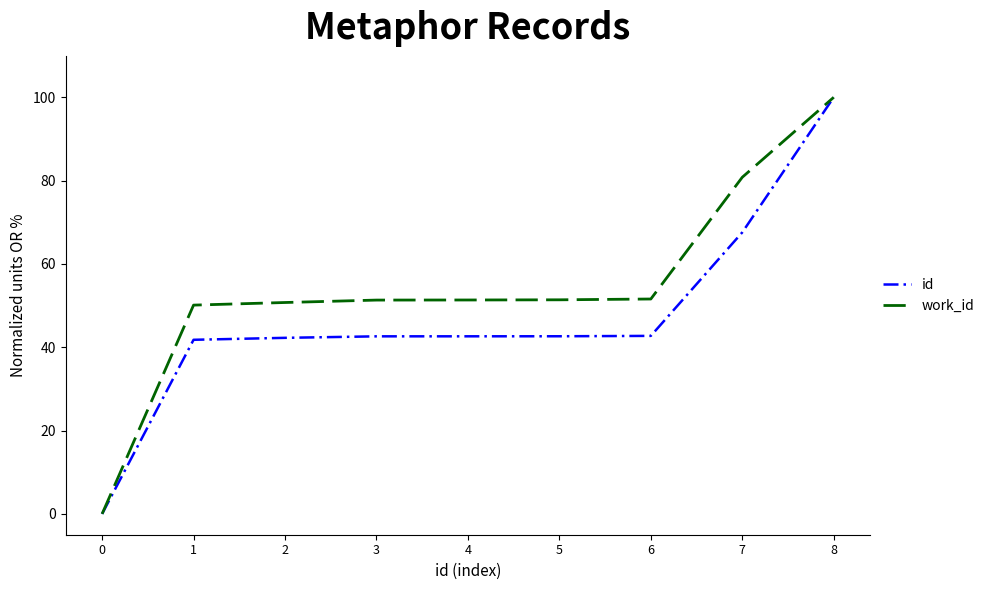

The id series shows 63.7 at 4. True or false?

False